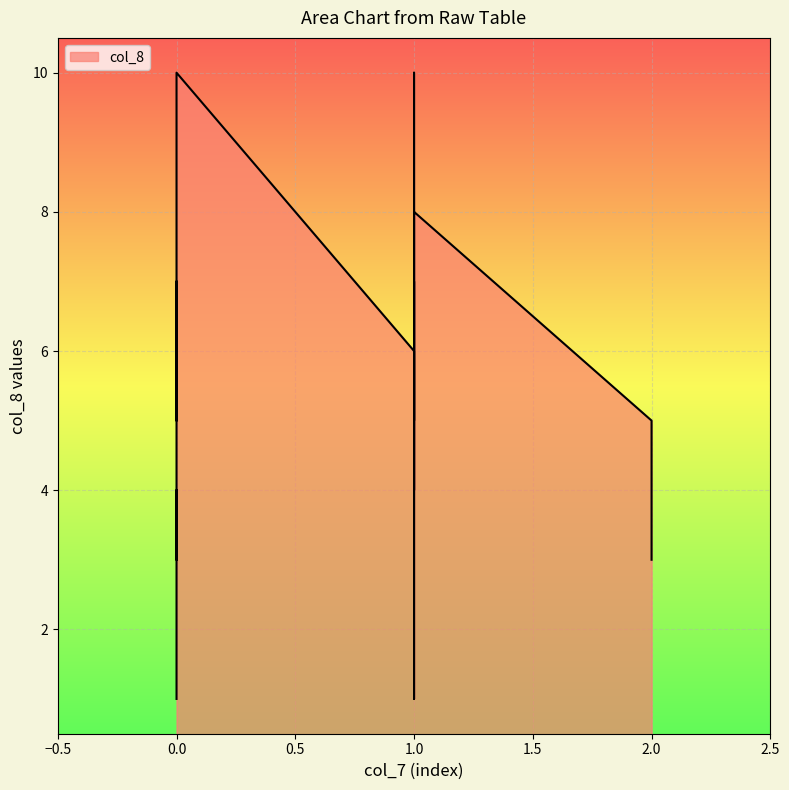

Is it true that the value at 0 is 4?

False